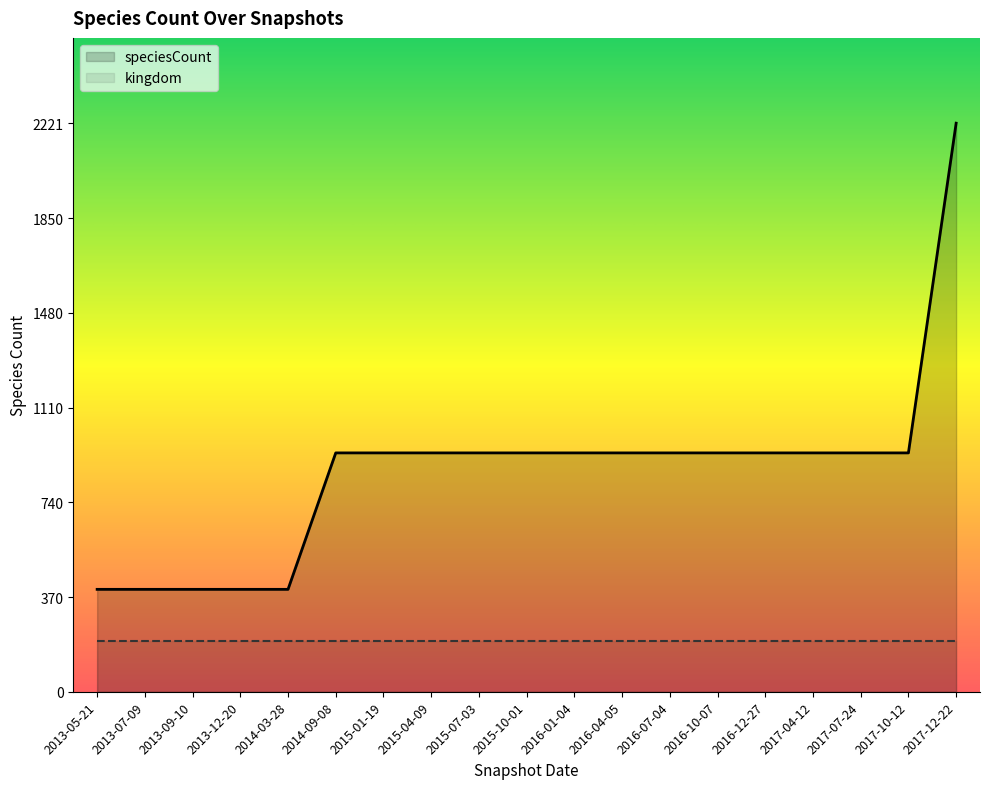

What is the difference between the values at 2015-10-01 and 2013-09-10?

533